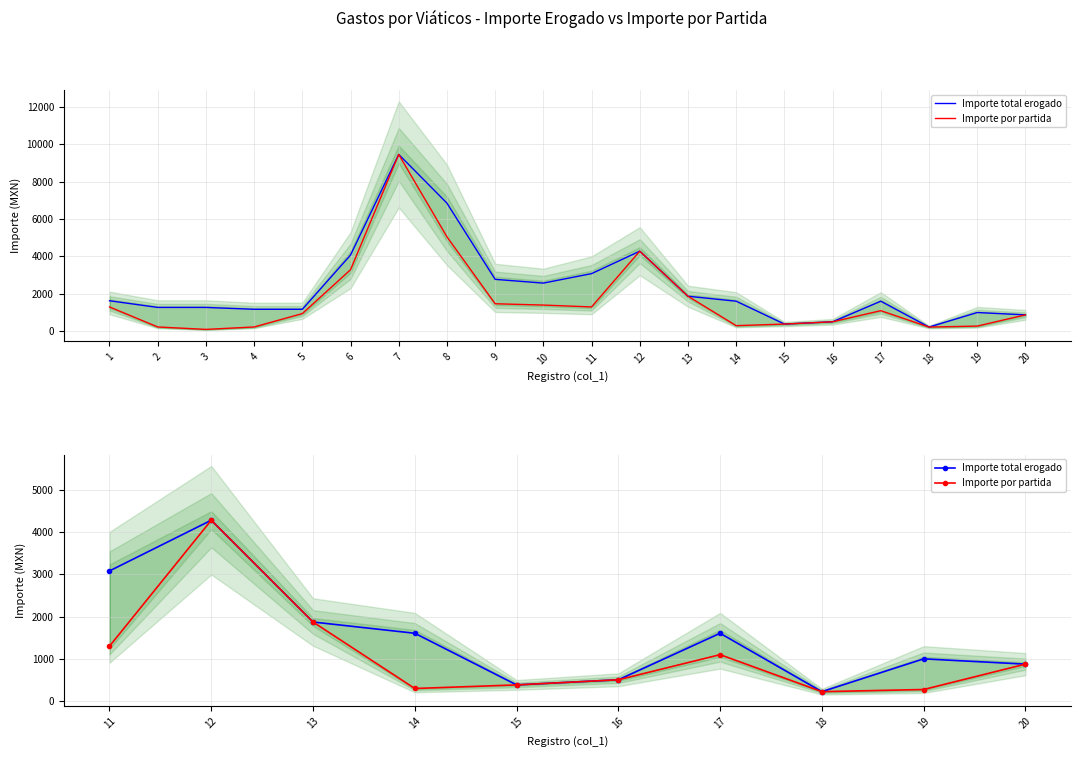

True or false: Importe por partida and Importe total erogado intersect in this chart.

False